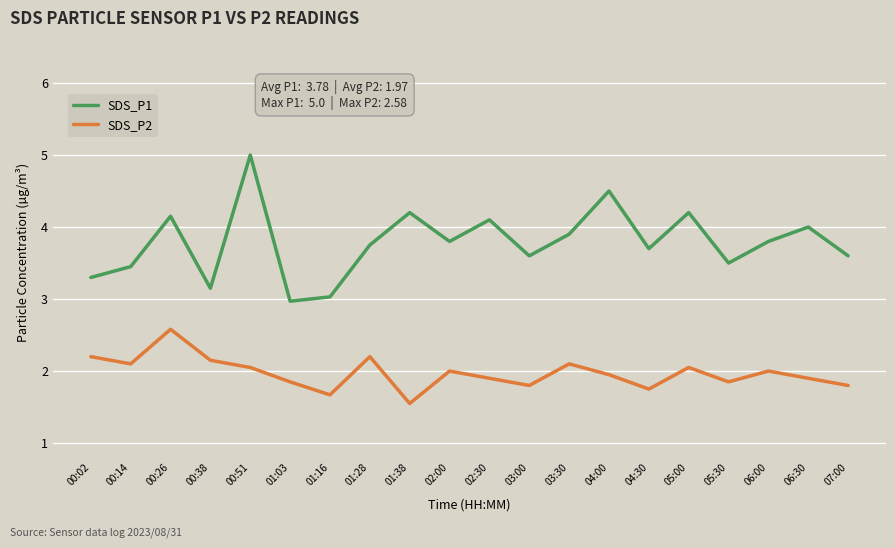

How many lines are shown in the chart?

2